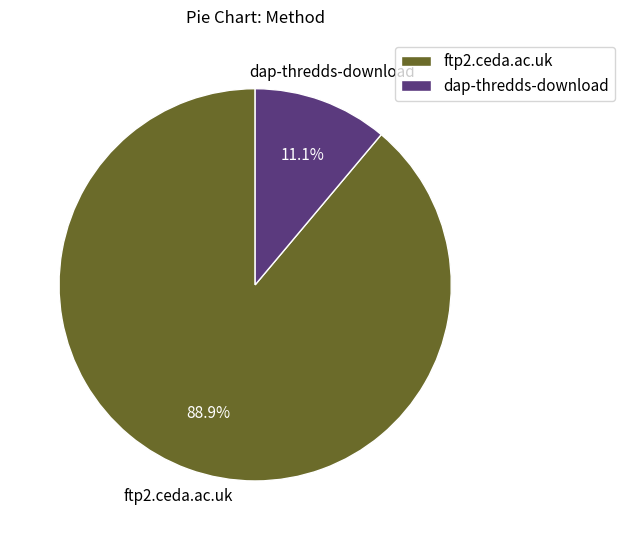

To the nearest percent, what percentage of the pie is dap-thredds-download?

11%